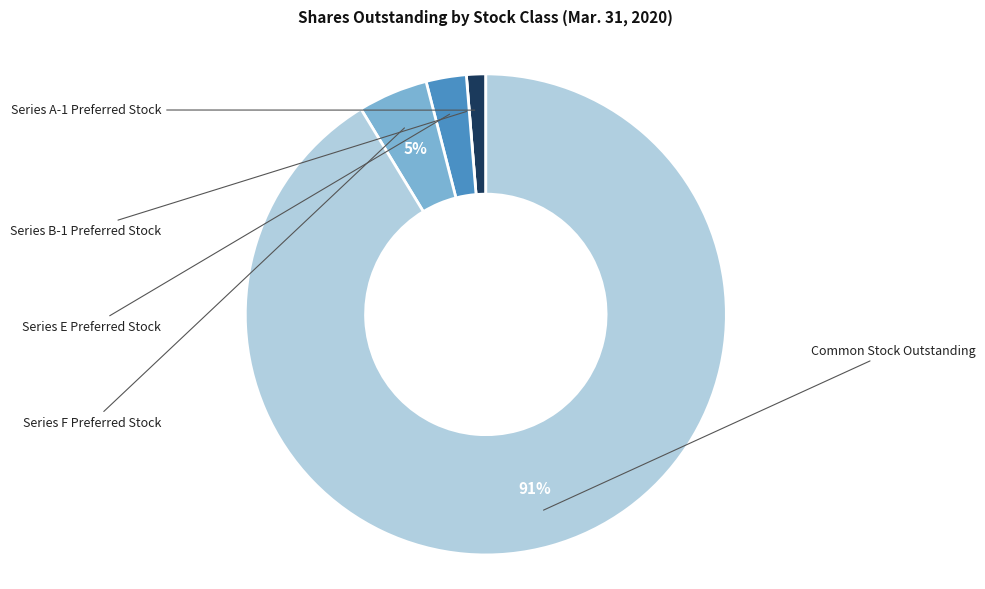

Is there any slice that represents more than half of the pie?

Yes